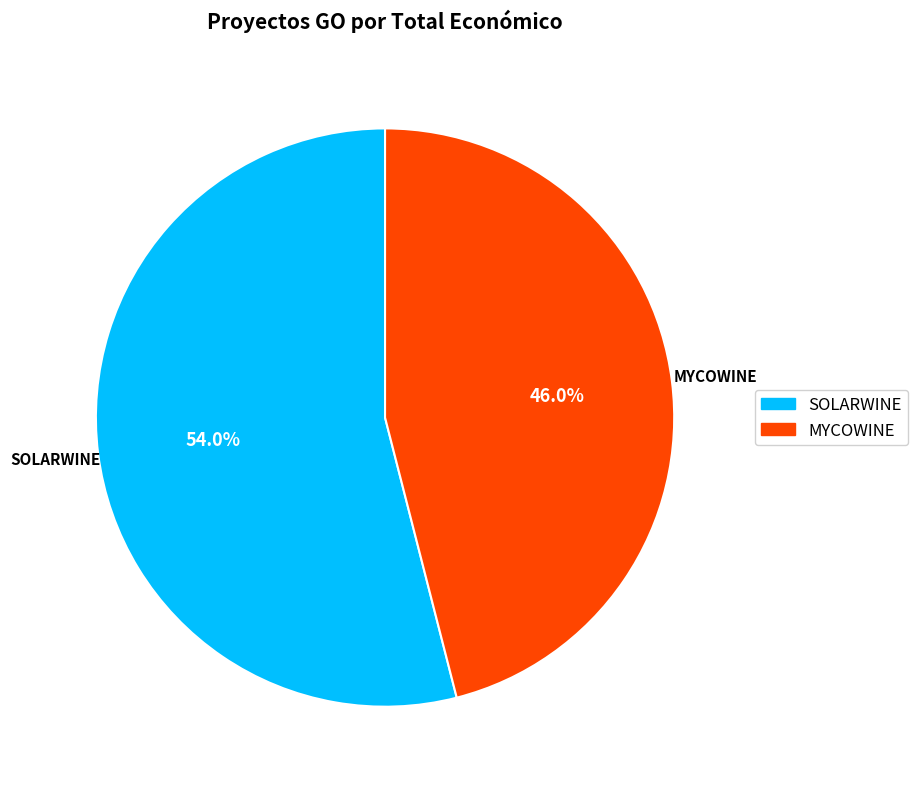

Is there any slice that represents more than half of the pie?

Yes